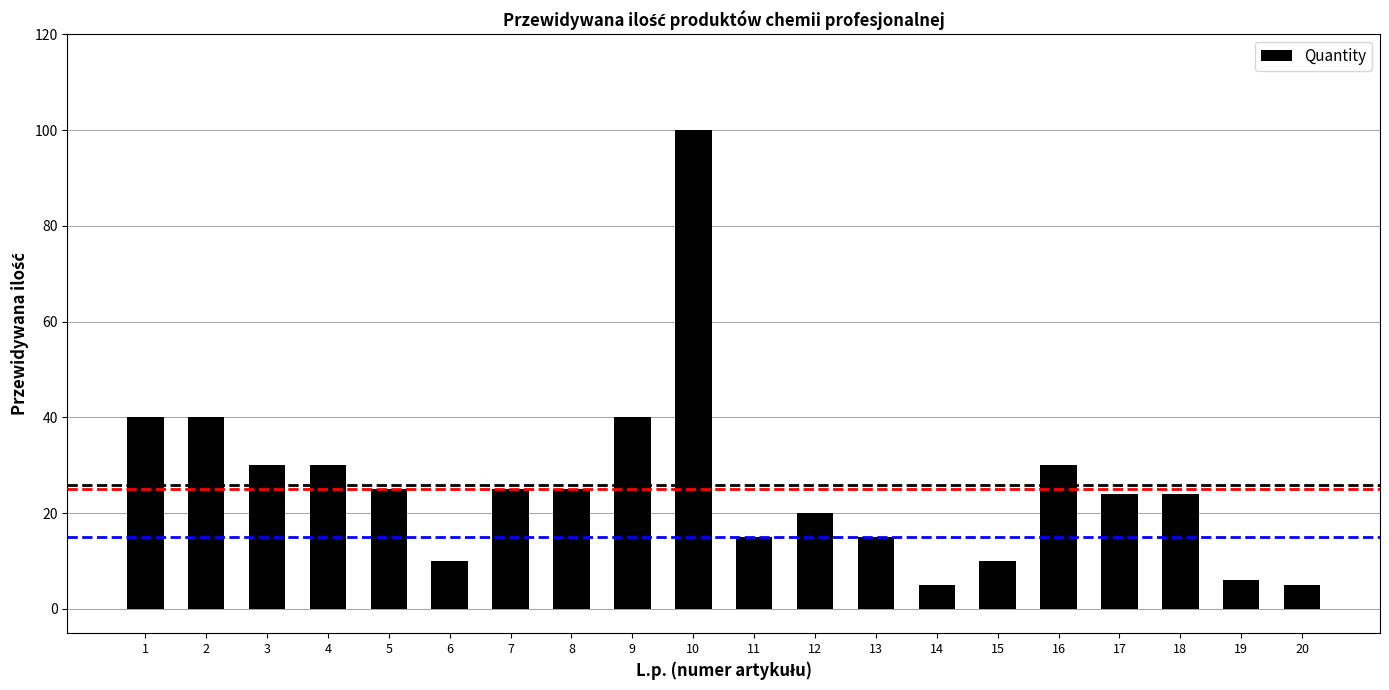

What is the change in value from 7 to 15?

-15